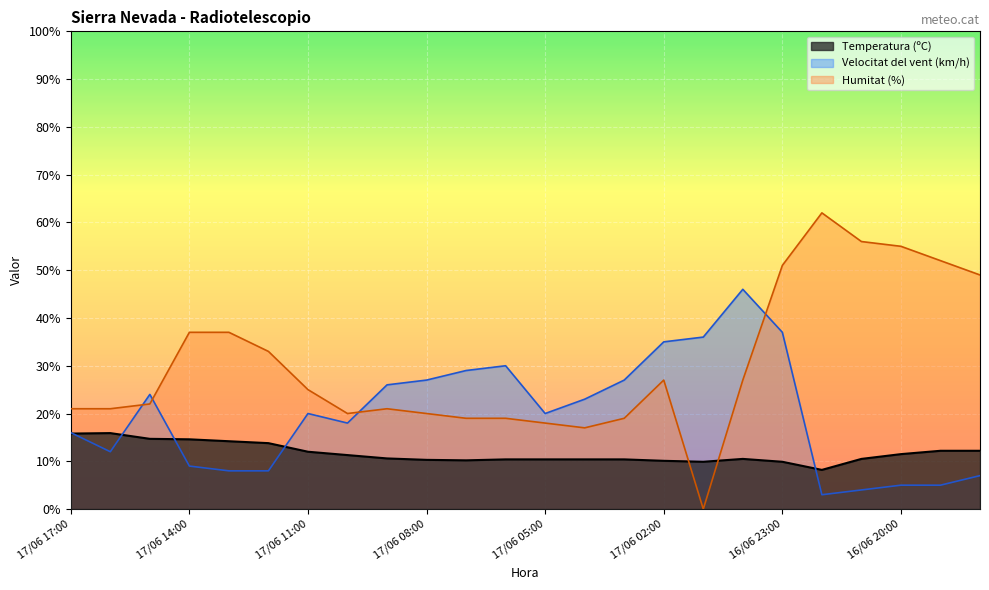

Between which two adjacent categories do Velocitat del vent (km/h) and Temperatura (ºC) first intersect?

17/06 17:00 and 17/06 16:00